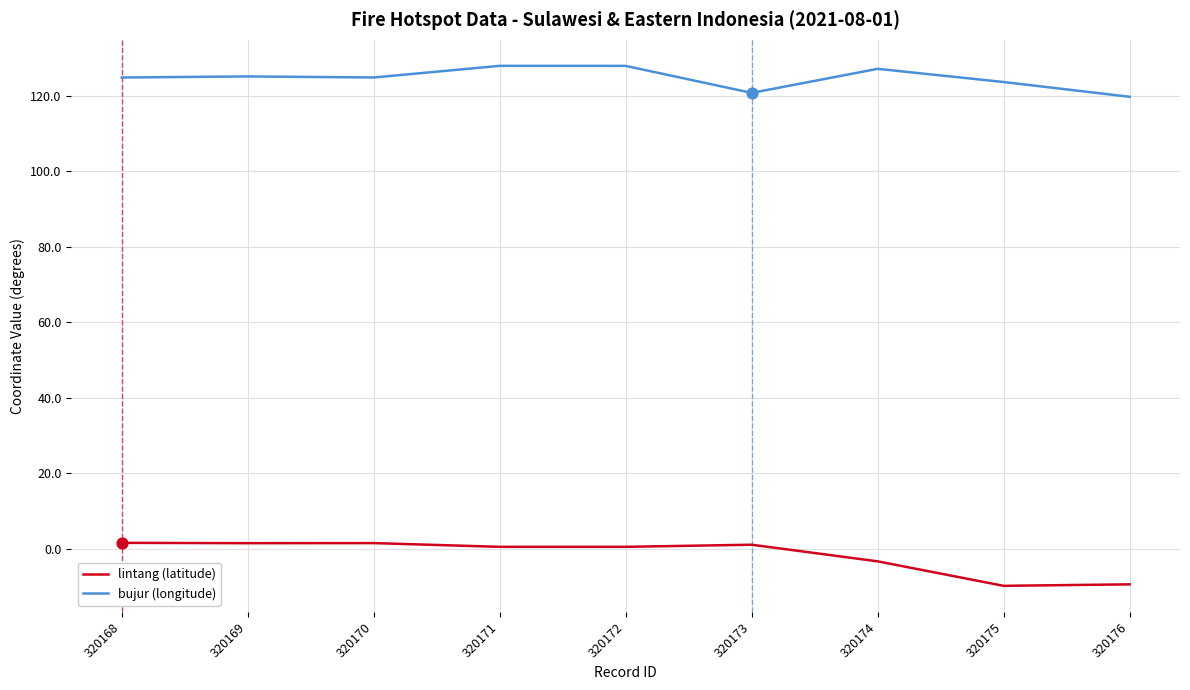

What is the difference between the highest and lowest values at 320176?

129.3